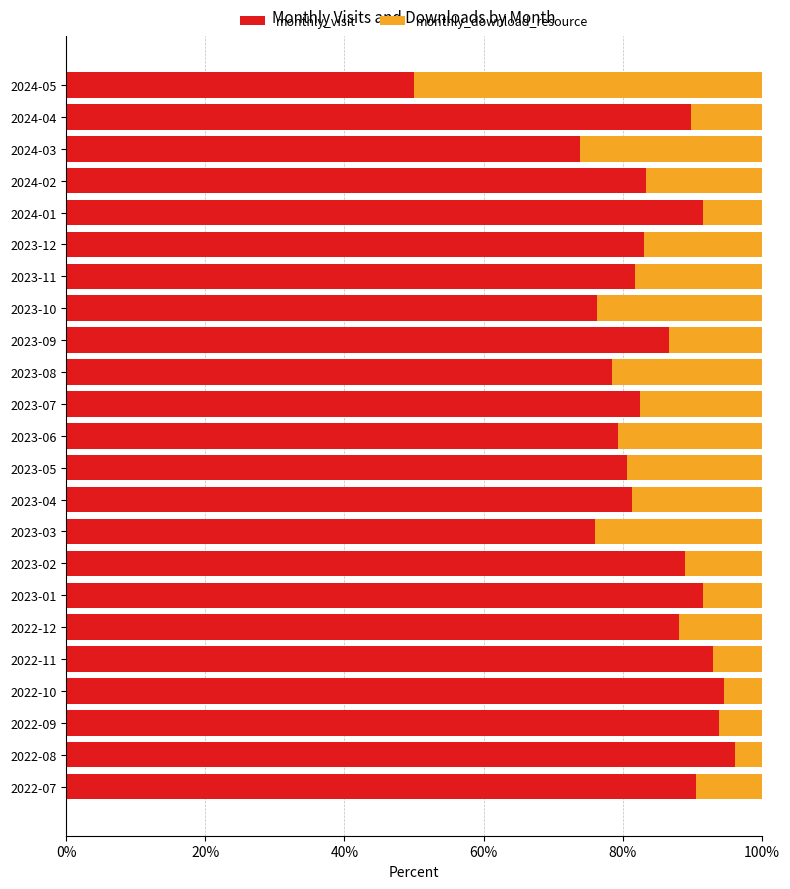

What is the lowest value of the monthly_visit series?

50.0